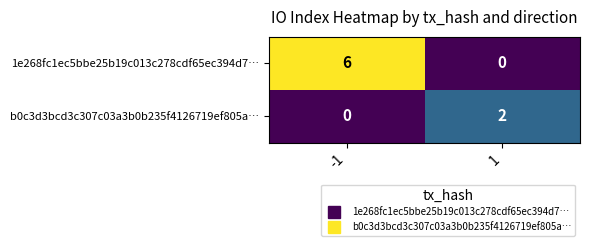

What is the spread (max minus min) of values at -1?

6